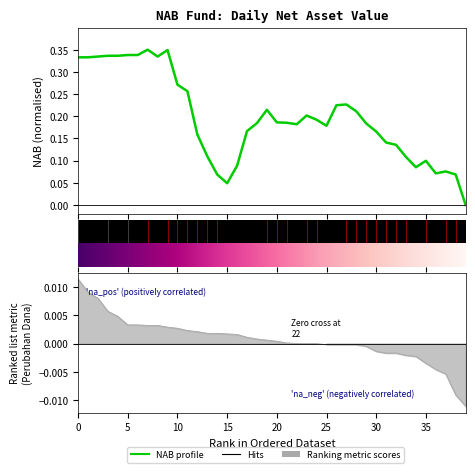

How many values exceed 0?

39